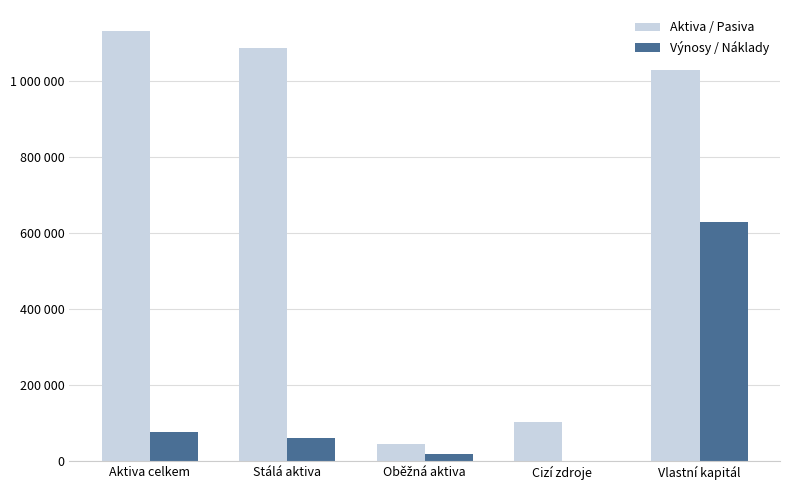

Are the bars horizontal?

No